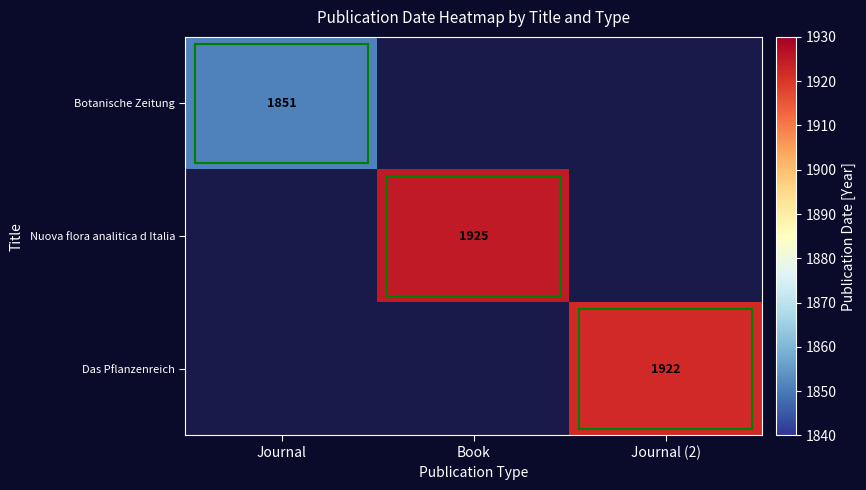

Is the value of Das Pflanzenreich at Journal greater than the value of Botanische Zeitung at Journal?

No